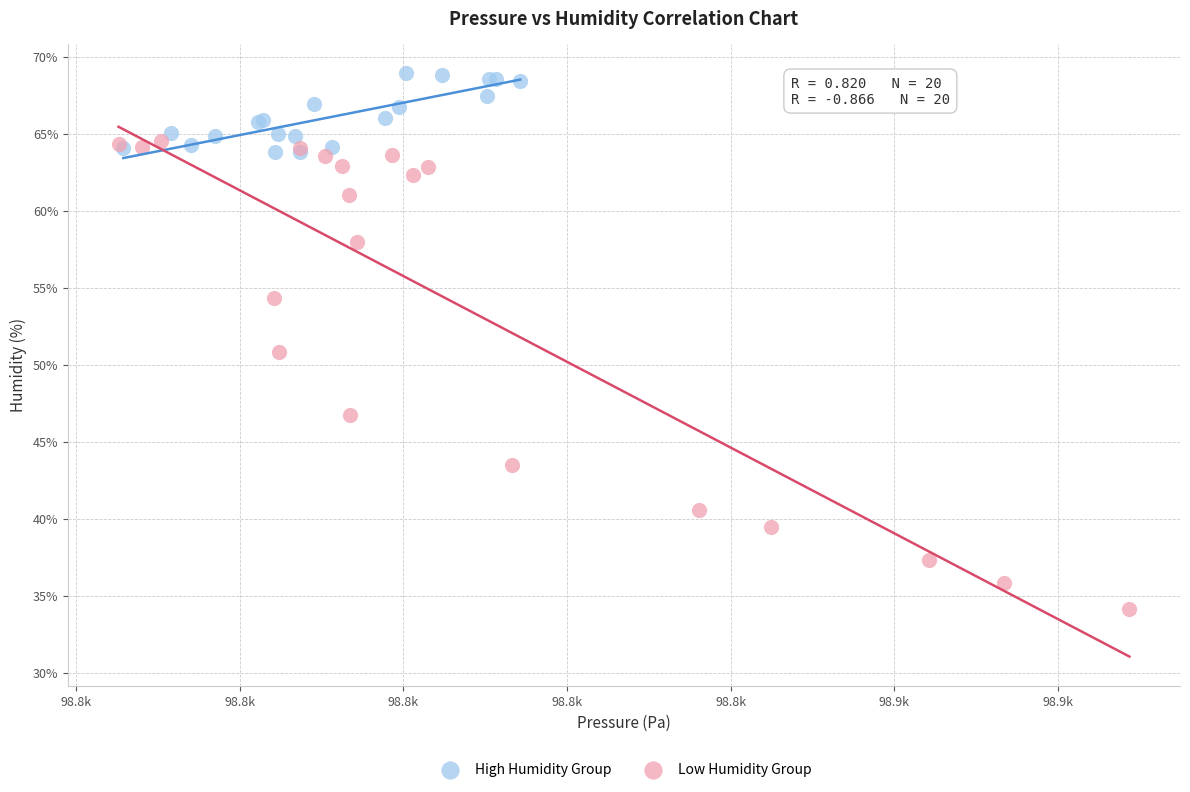

Which series reaches the maximum Y coordinate?

High Humidity Group